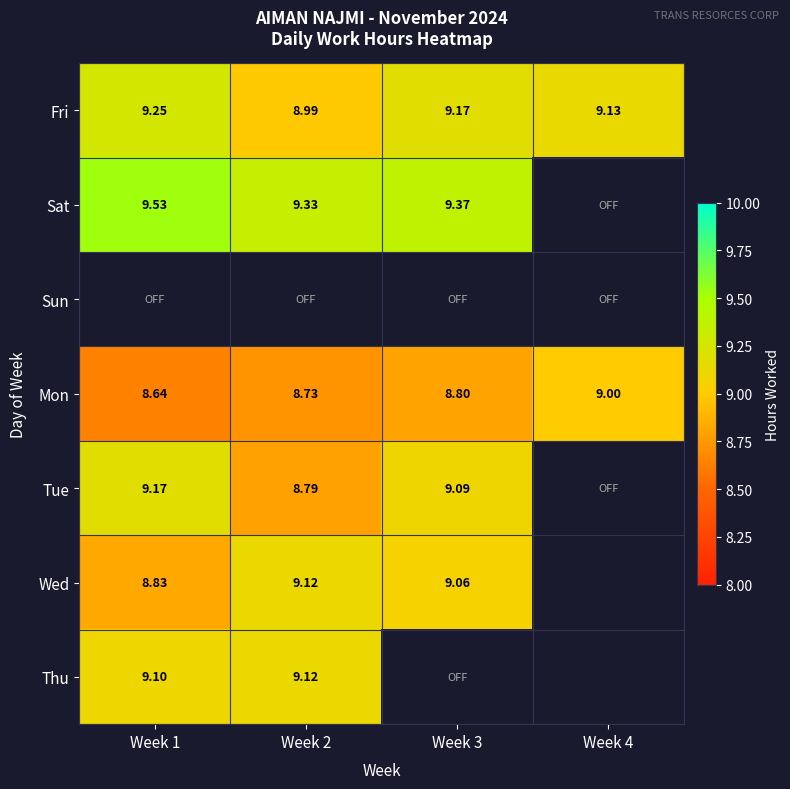

Is the value of Wed at Week 3 greater than the value of Fri at Week 3?

No